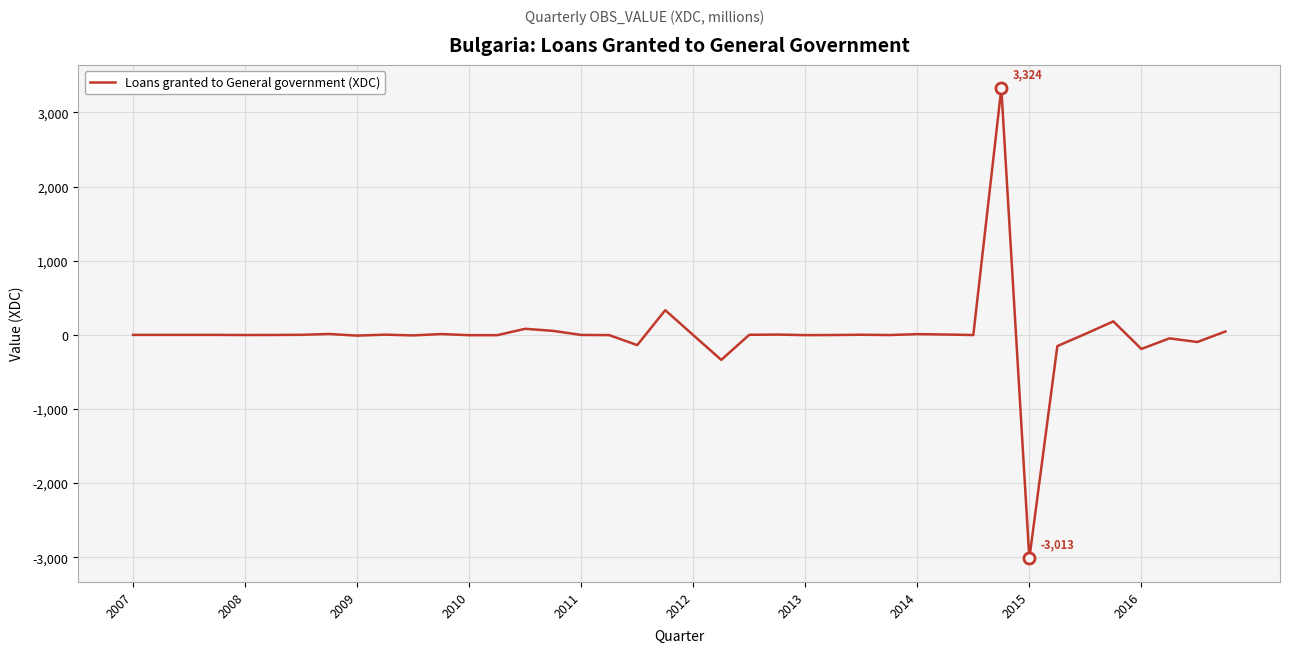

What is the difference between the maximum and minimum values?

6337